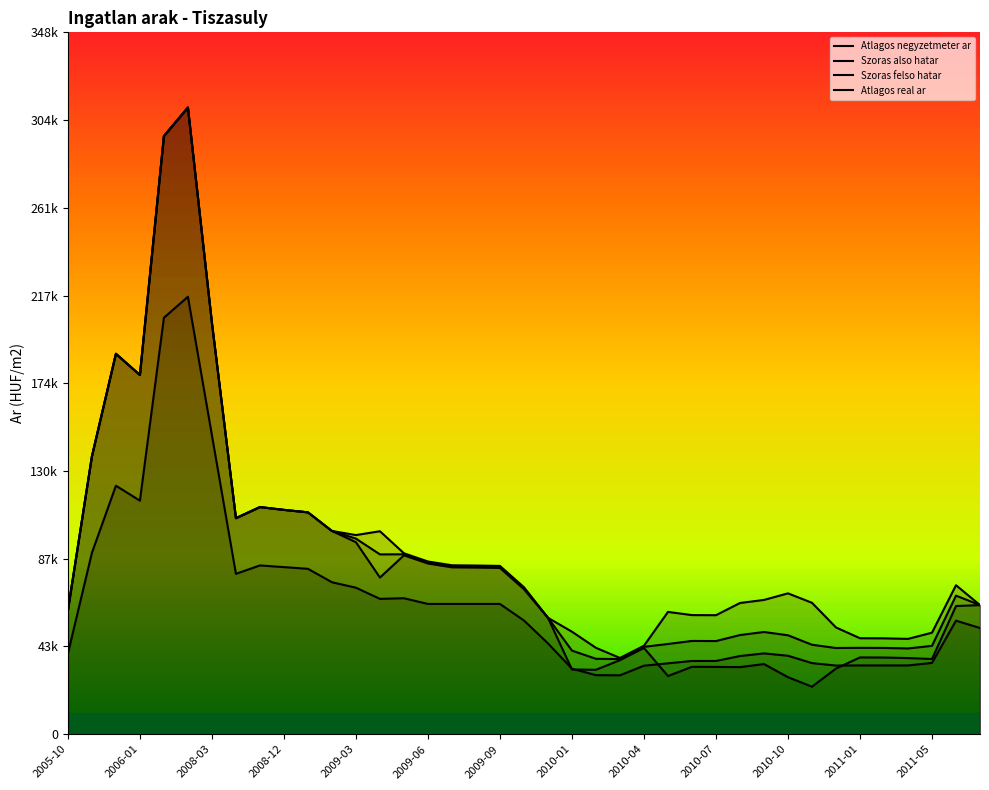

How many categories are shown in the chart?

39